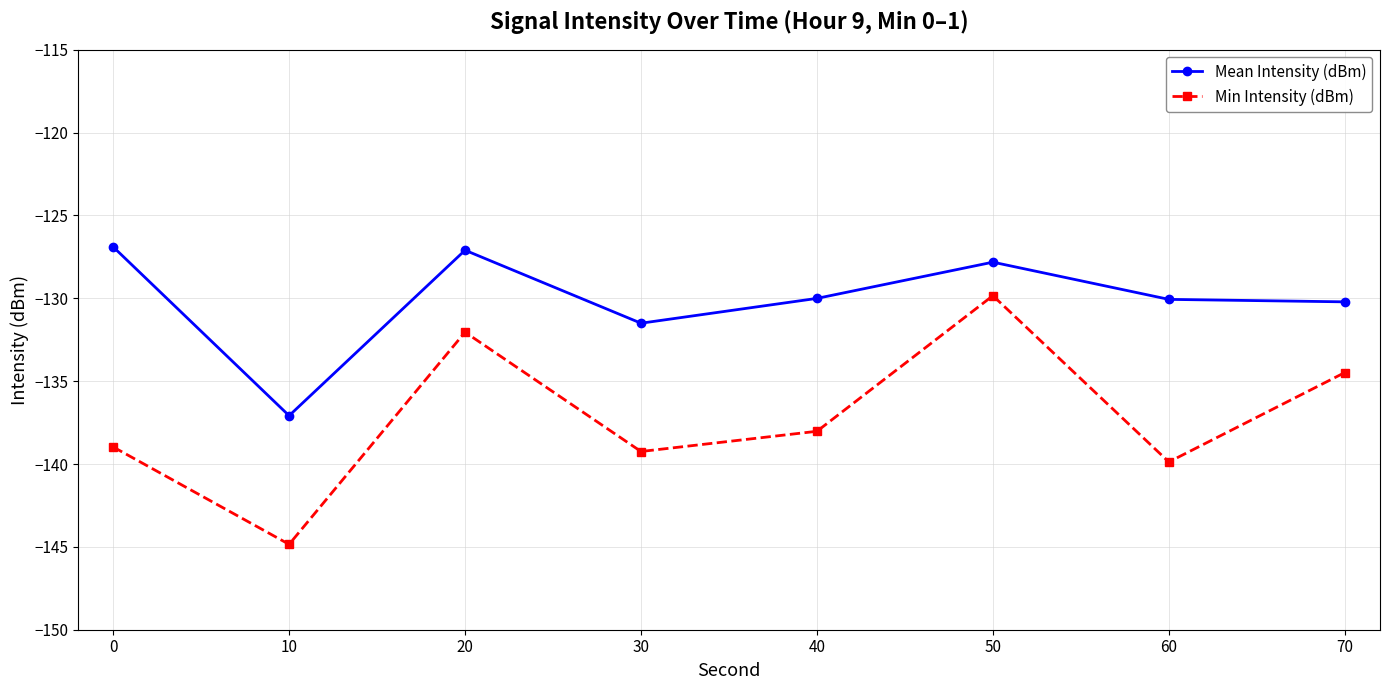

Is it true that Mean Intensity (dBm) equals -201.4 at 10?

False